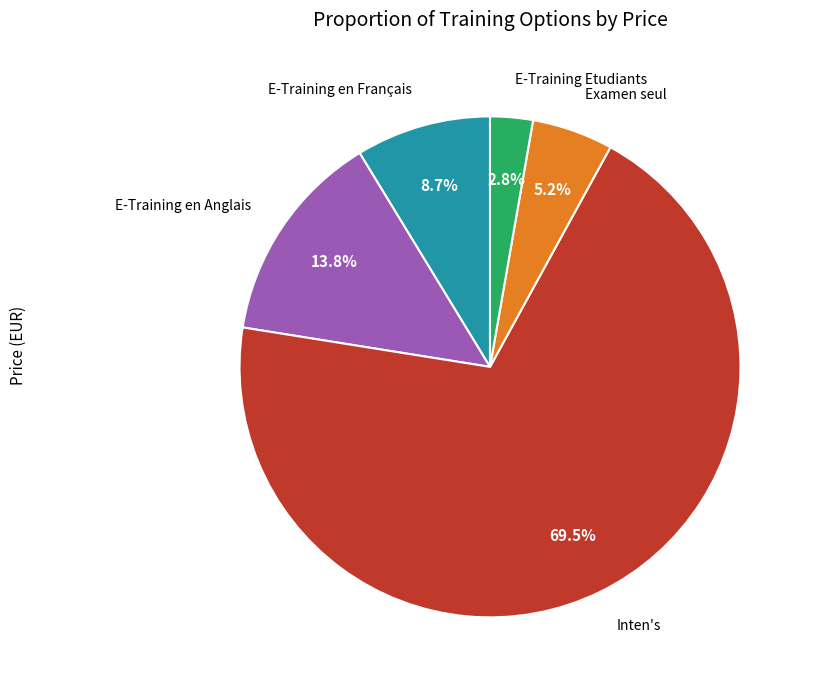

To the nearest percent, what percentage of the pie is E-Training en Anglais?

14%